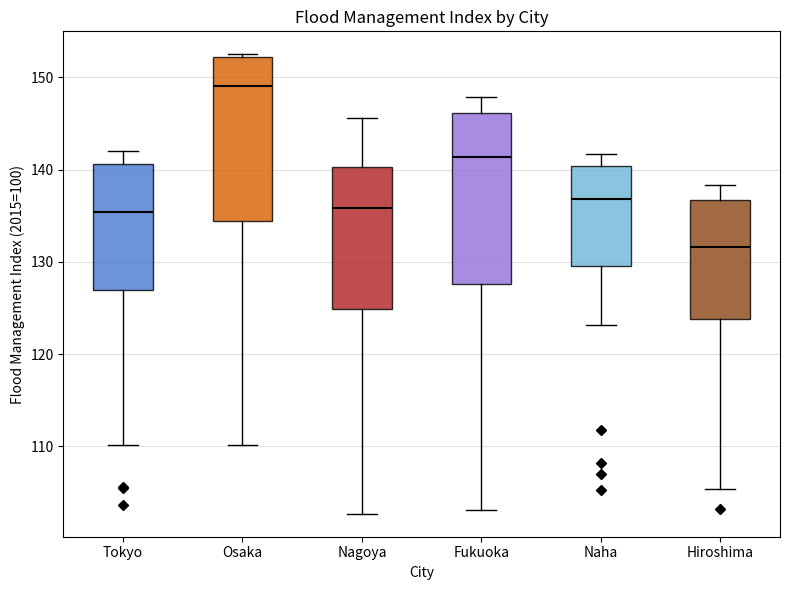

Reading left to right, read every box against the y-axis: the position of its median line, the range the box covers, and the ends of its whiskers. The values are not printed on the chart, so give them approximately, as read against the axis.

Tokyo: median 135, box 127 to 141, whiskers 110 to 142
Osaka: median 149, box 134 to 152, whiskers 110 to 153
Nagoya: median 136, box 125 to 140, whiskers 103 to 146
Fukuoka: median 141, box 128 to 146, whiskers 103 to 148
Naha: median 137, box 130 to 140, whiskers 123 to 142
Hiroshima: median 132, box 124 to 137, whiskers 105 to 138